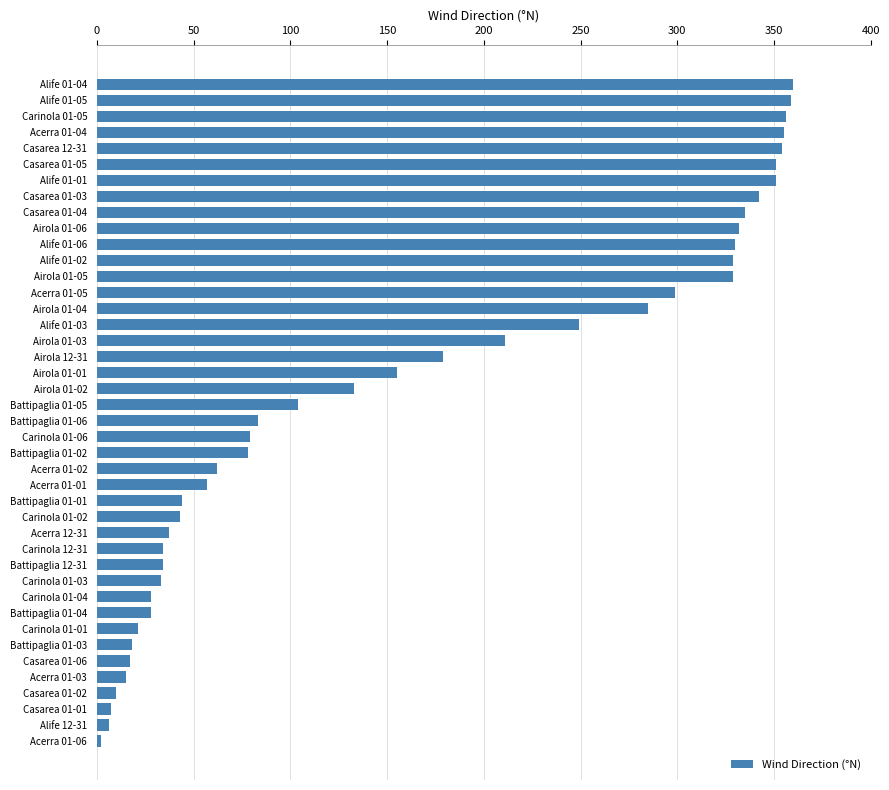

What is the difference between the maximum and minimum values?

358